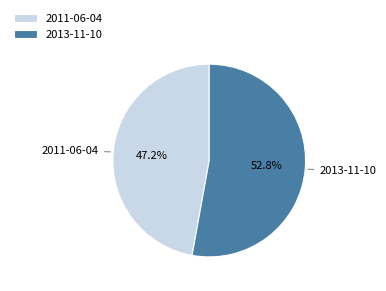

Combined, do 2011-06-04 and 2013-11-10 account for over 50%?

Yes